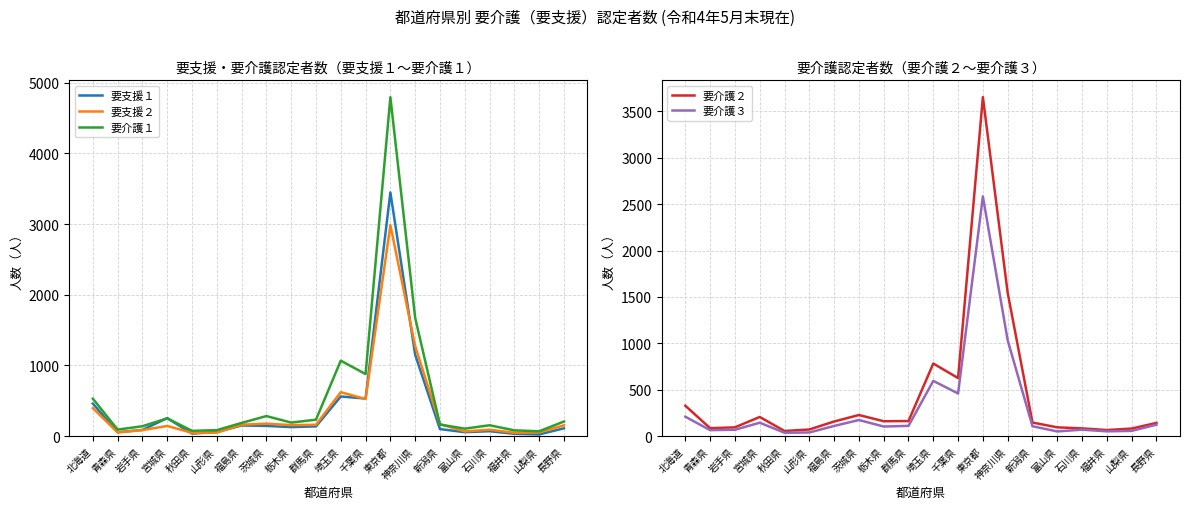

True or false: 要介護３ has a value of 123 at 長野県.

True